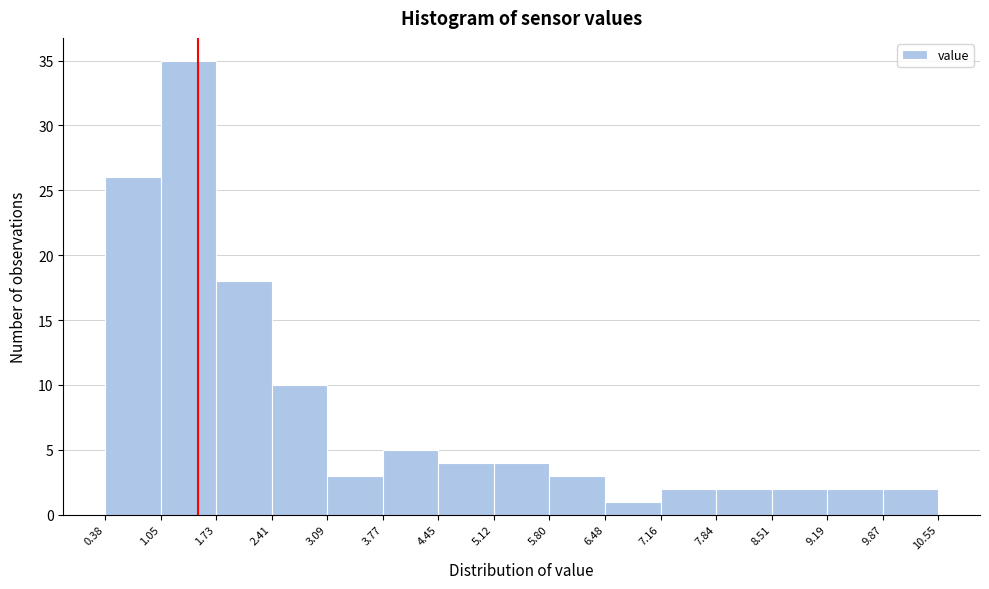

Which range on the x-axis has the tallest bar?

1.05 to 1.73